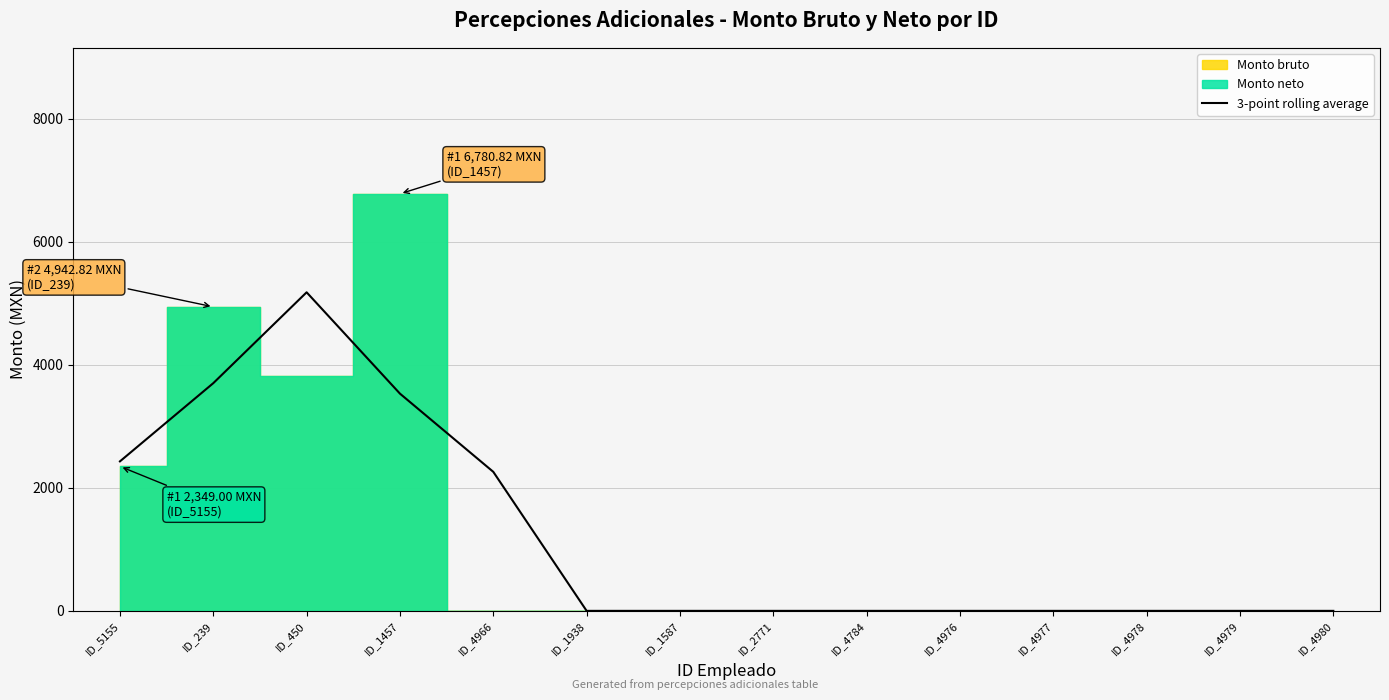

How many lines are shown in the chart?

1